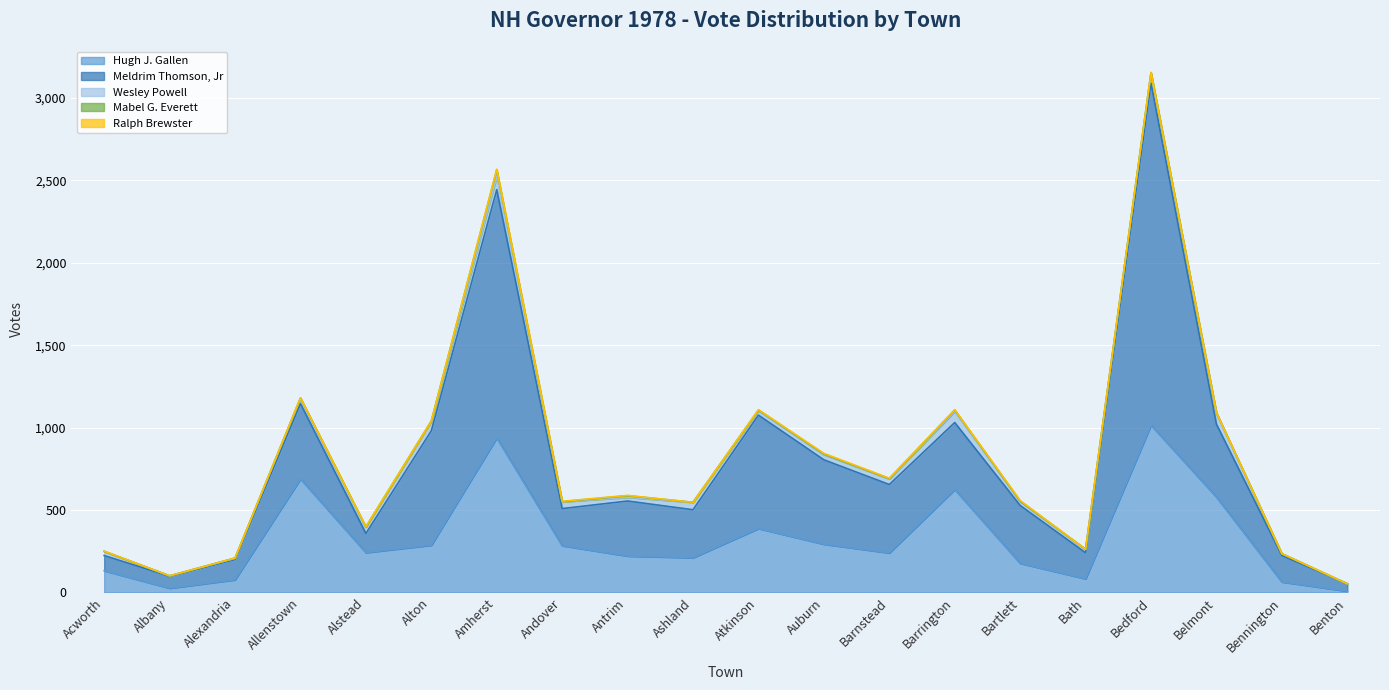

True or false: Mabel G. Everett has more than 2 points higher than both neighbors.

True